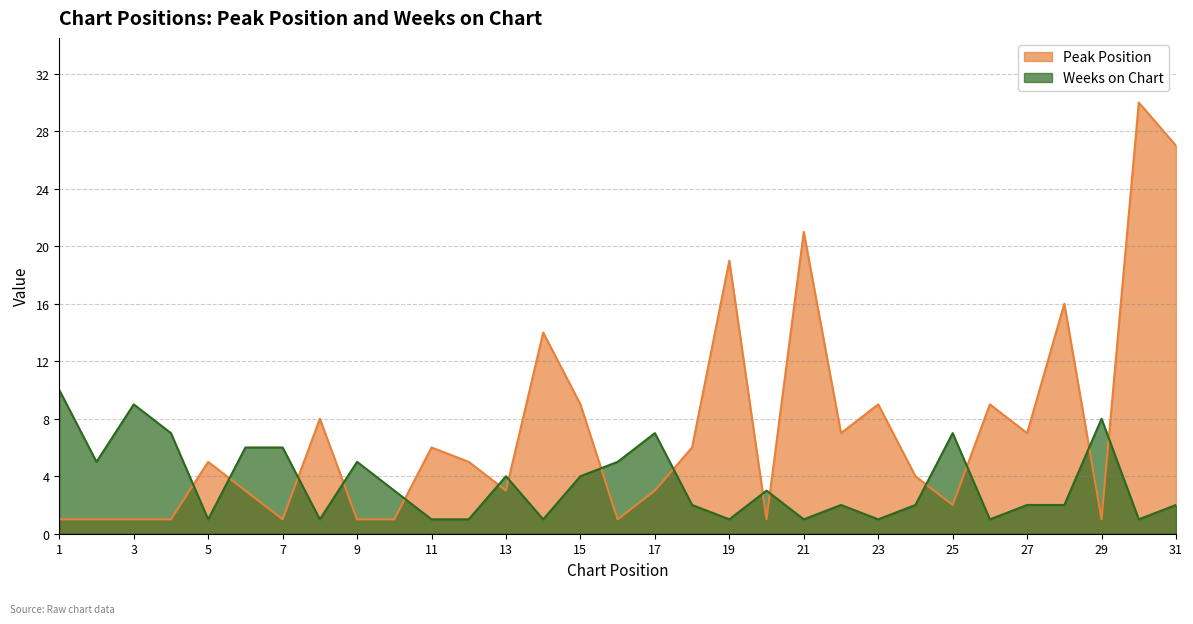

What is the difference between the maximum and minimum values in the Weeks on Chart series?

9